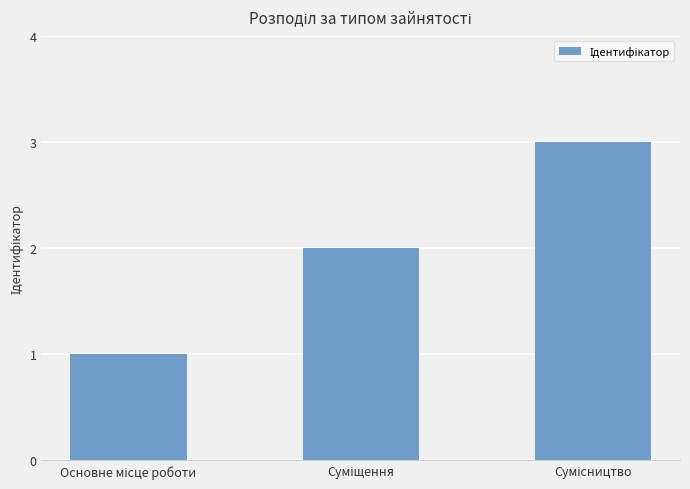

What is the sum of all values?

6